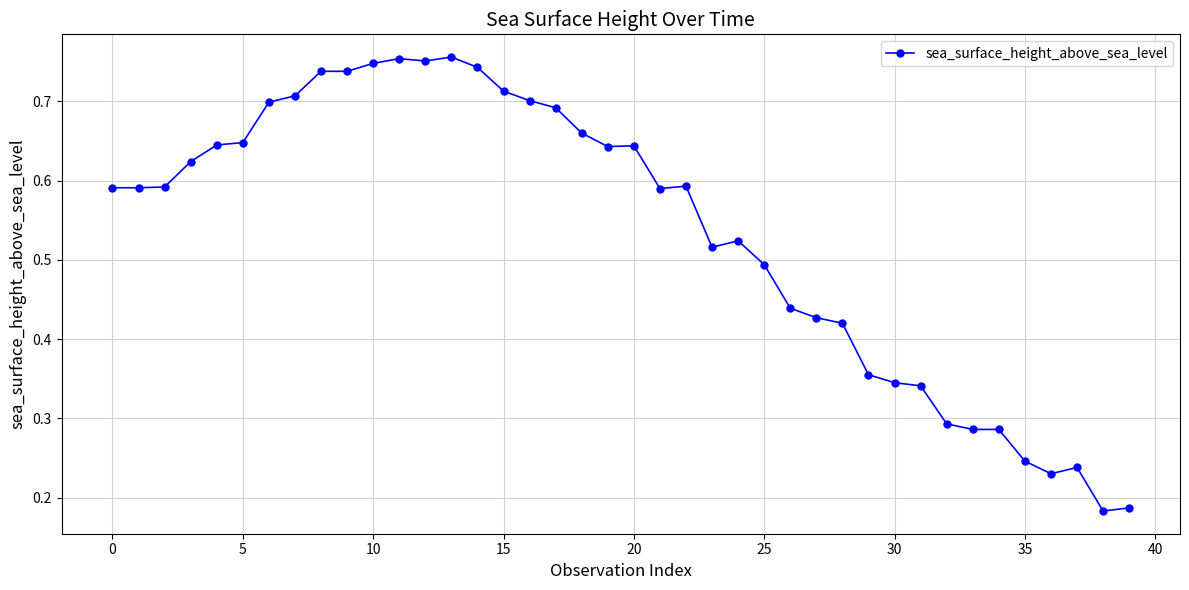

What is the sum of all values?

21.4